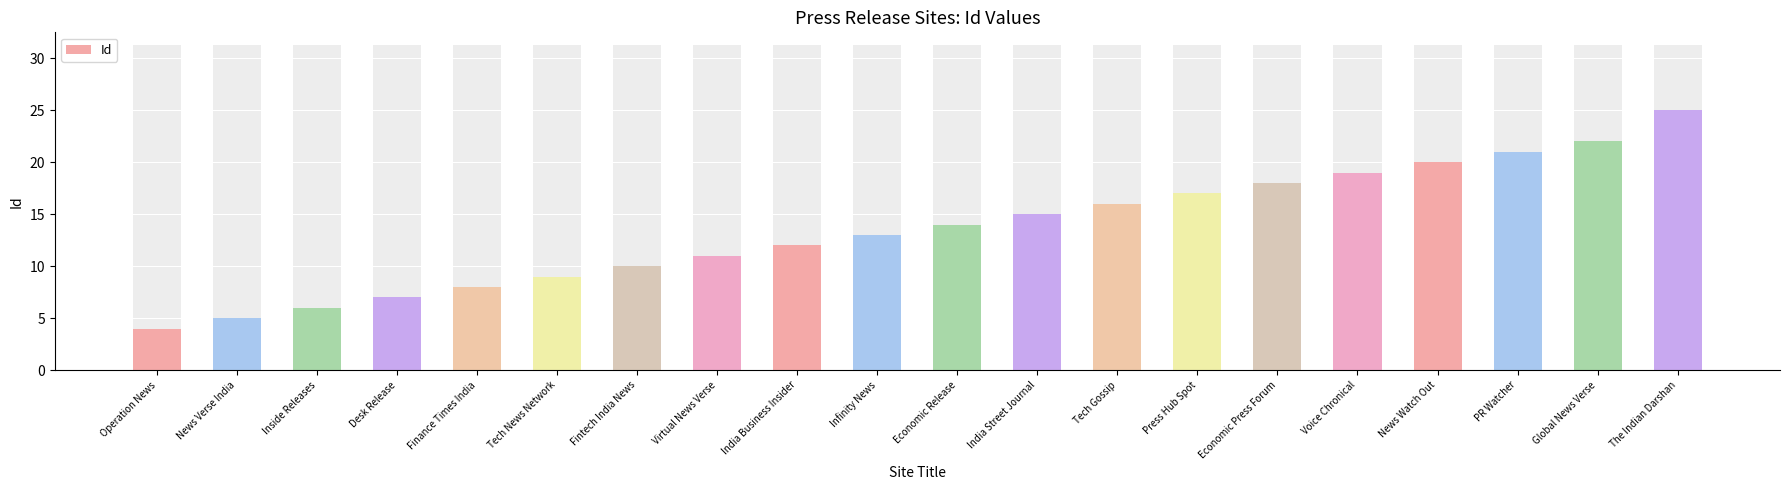

What is the difference between the second highest and second lowest values?

17